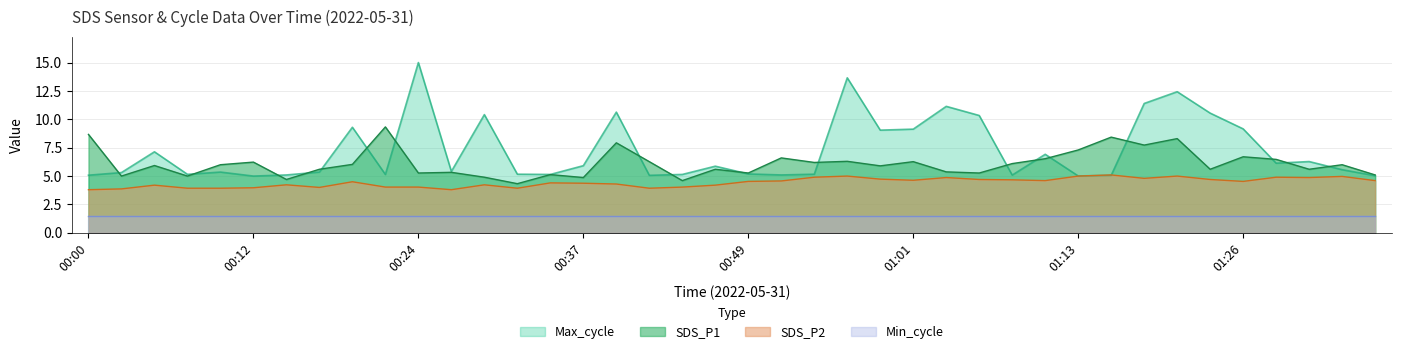

Which category has the highest value across all series?

00:24